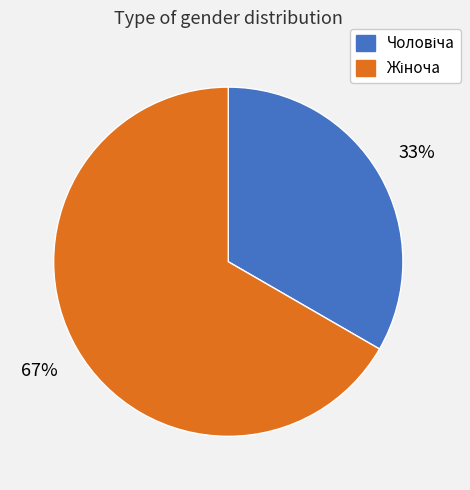

Is there any slice that represents more than half of the pie?

Yes